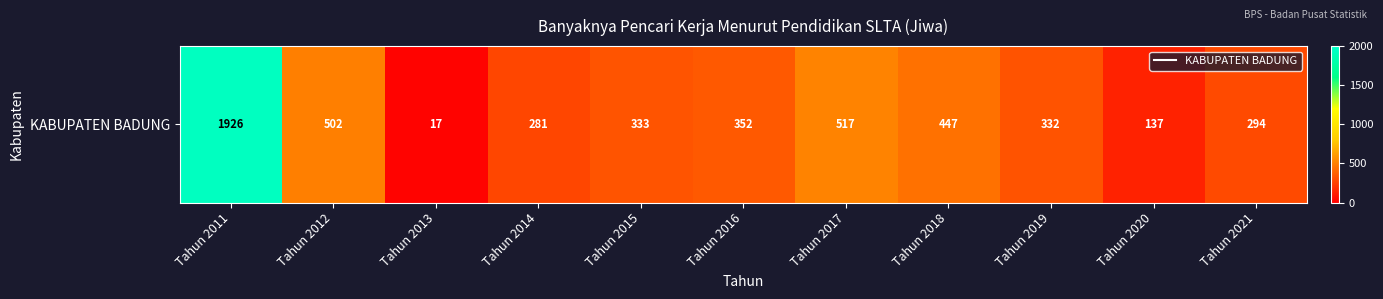

Count the number of values greater than 333.

5